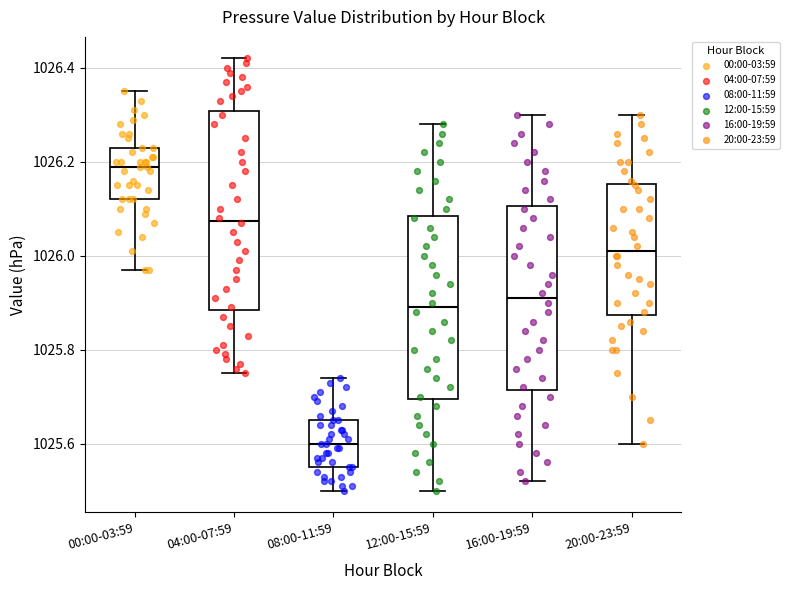

Reading left to right, read every box against the y-axis: the position of its median line, the range the box covers, and the ends of its whiskers. The values are not printed on the chart, so give them approximately, as read against the axis.

00:00-03:59: median 1026.20, box 1026.12 to 1026.24, whiskers 1025.98 to 1026.36
04:00-07:59: median 1026.08, box 1025.88 to 1026.30, whiskers 1025.76 to 1026.42
08:00-11:59: median 1025.60, box 1025.56 to 1025.66, whiskers 1025.50 to 1025.74
12:00-15:59: median 1025.90, box 1025.70 to 1026.08, whiskers 1025.50 to 1026.28
16:00-19:59: median 1025.92, box 1025.72 to 1026.10, whiskers 1025.52 to 1026.30
20:00-23:59: median 1026.02, box 1025.88 to 1026.16, whiskers 1025.60 to 1026.30